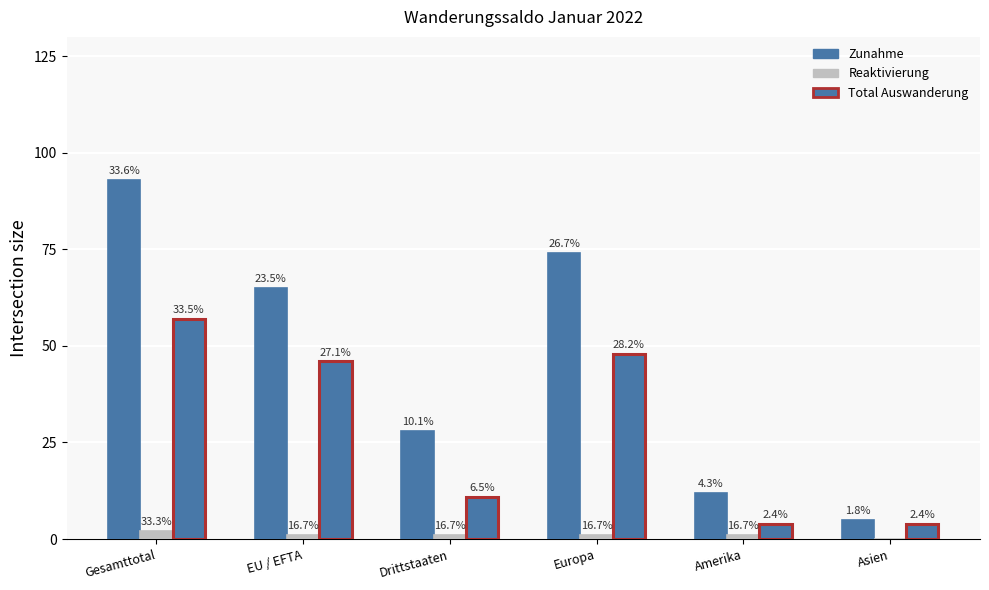

Between Gesamttotal and Europa, which is larger?

Gesamttotal